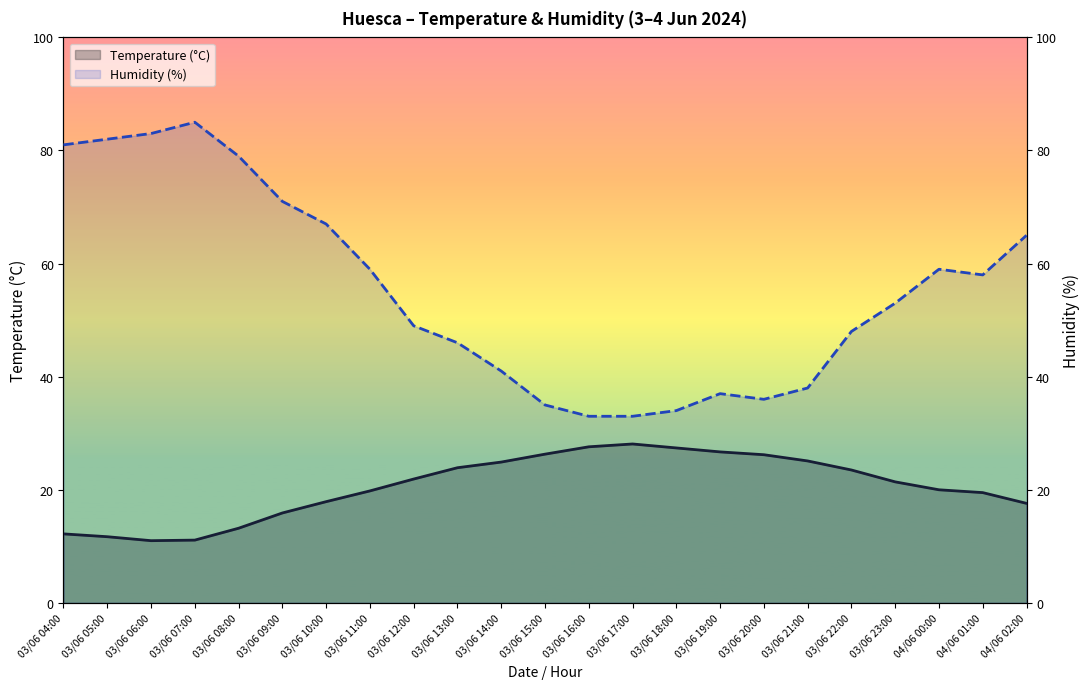

Which series has the largest total across all categories?

Humidity (%)